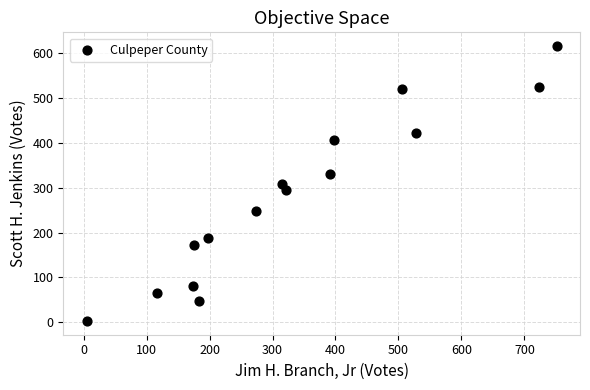

What is the range of Y values (max minus min)?

613